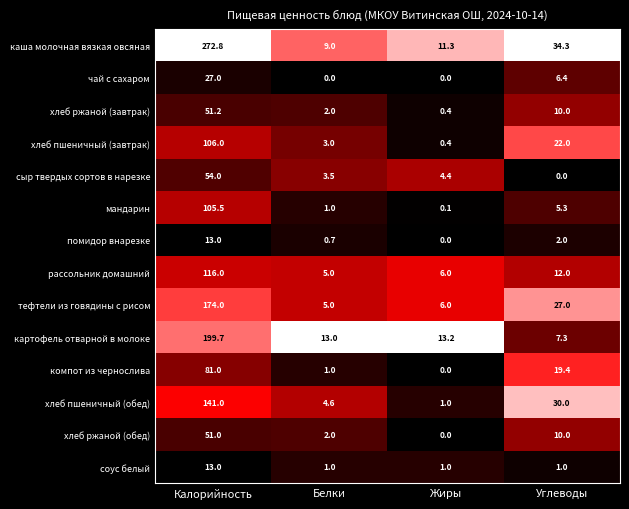

What is the maximum value shown in the chart?

272.8